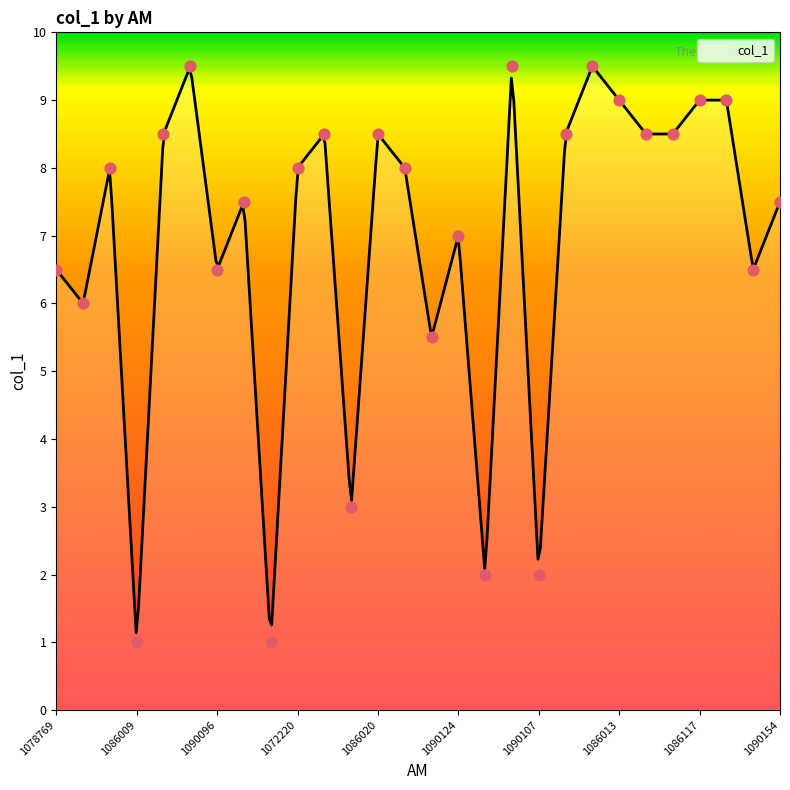

Approximately how many times larger is the value at 1086117 compared to 1072255?

1.6